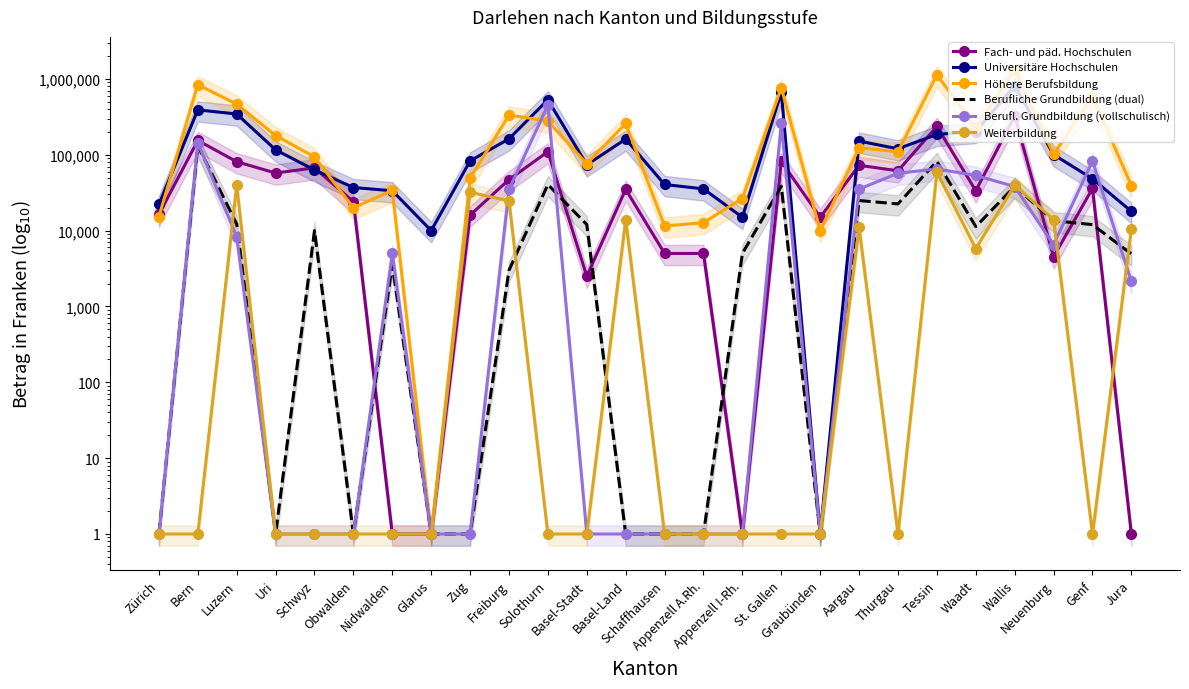

Rank the series at Basel-Land from highest to lowest value.

Höhere Berufsbildung, Universitäre Hochschulen, Fach- und päd. Hochschulen, Weiterbildung, Berufliche Grundbildung (dual), Berufl. Grundbildung (vollschulisch)